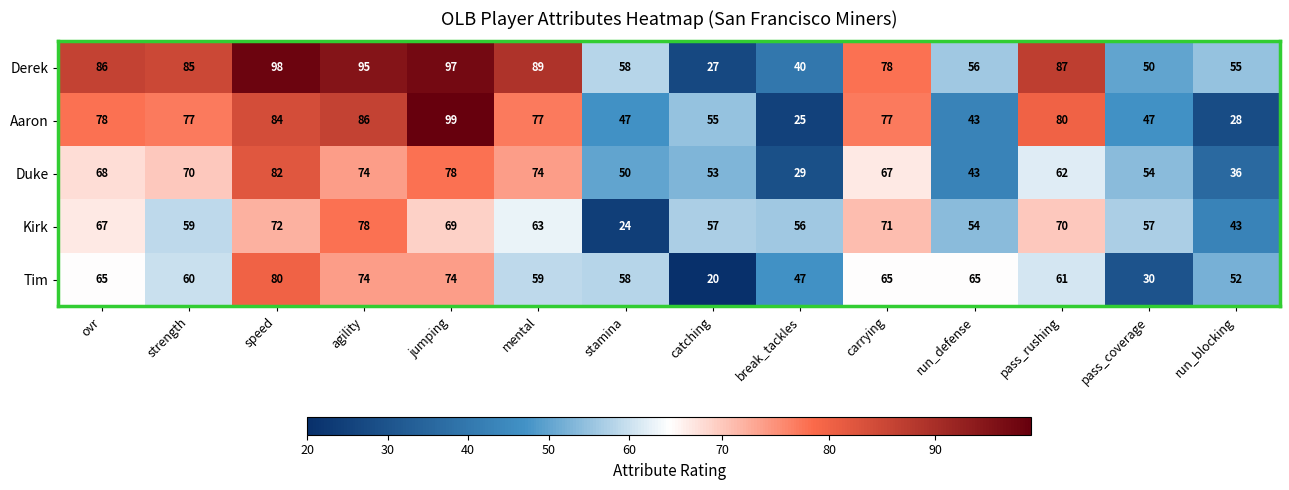

What is the difference between the maximum and minimum values in the Kirk series?

54